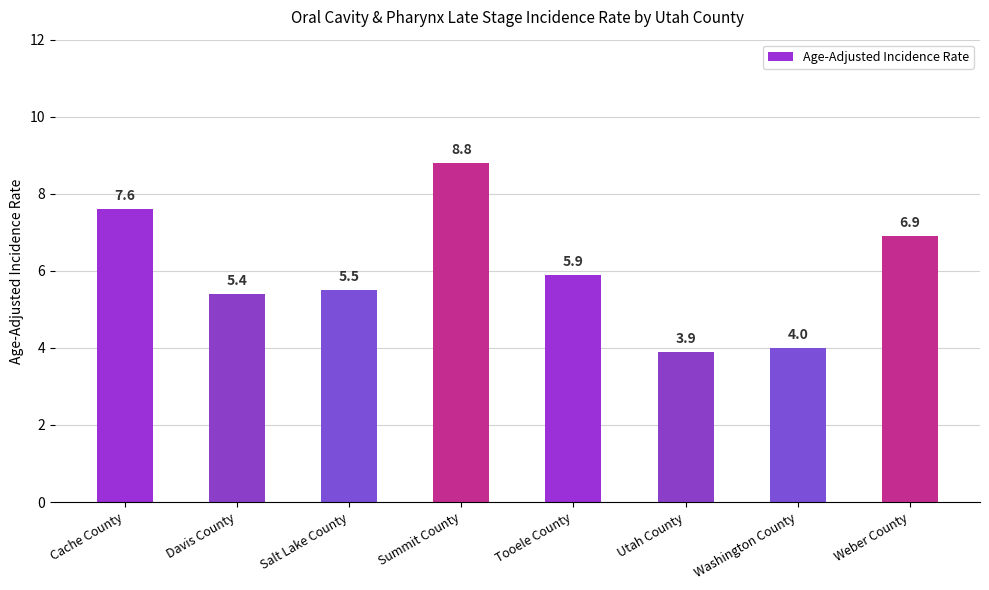

How many data points are less than 5?

2